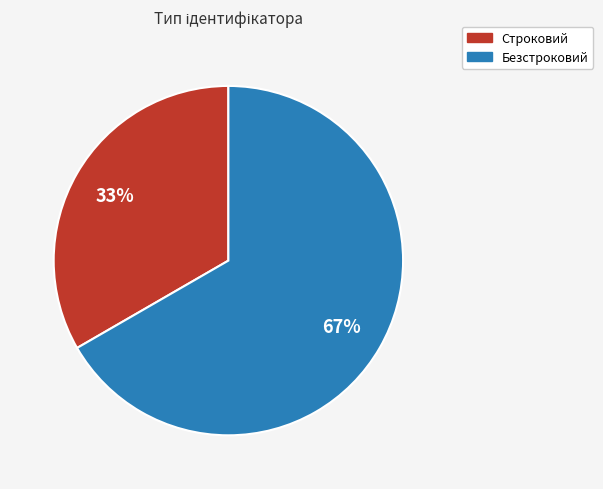

Is there any slice that represents more than half of the pie?

Yes